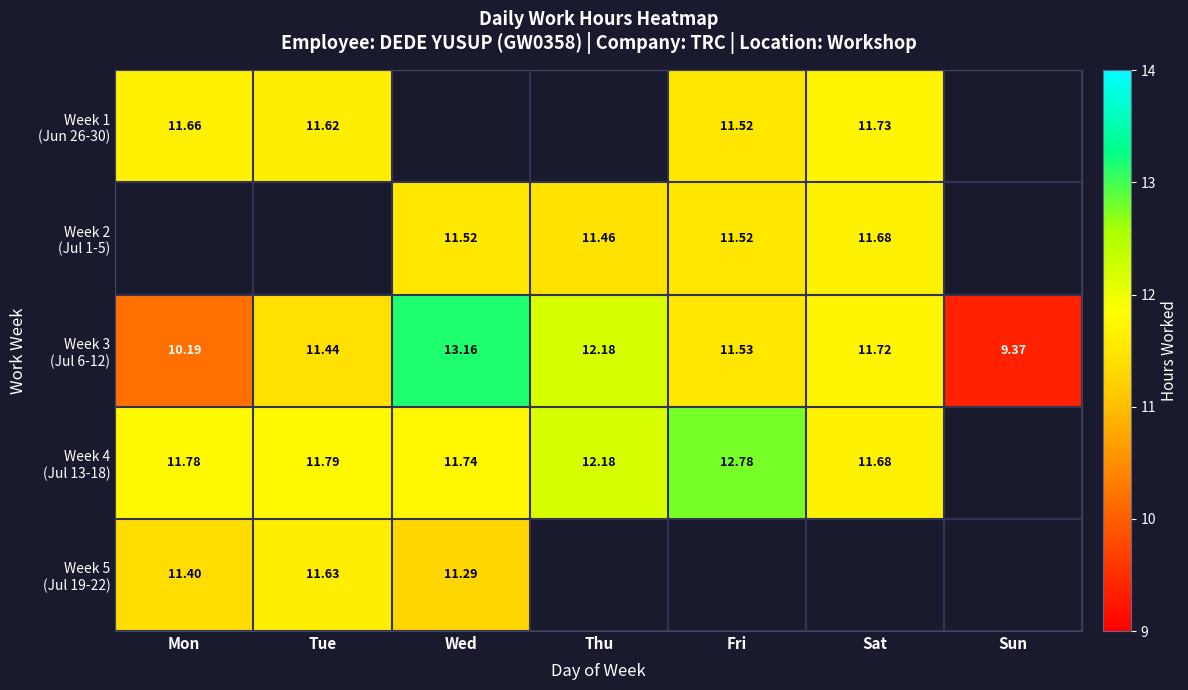

Which category has the lowest value in the Week 1 (Jun 26-30) series?

Fri